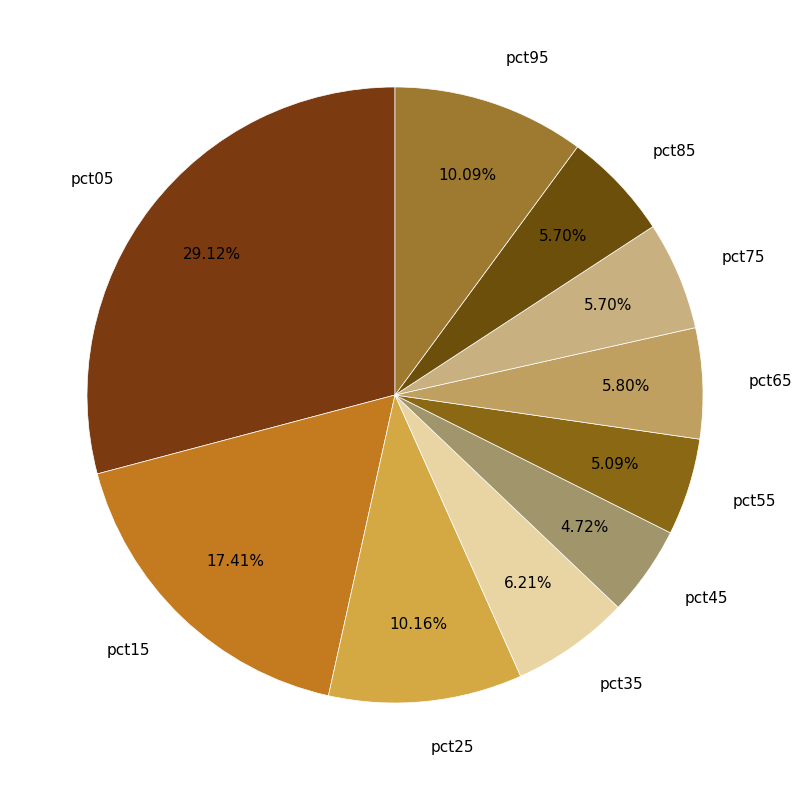

What portion of the pie excludes pct35?

93.8%